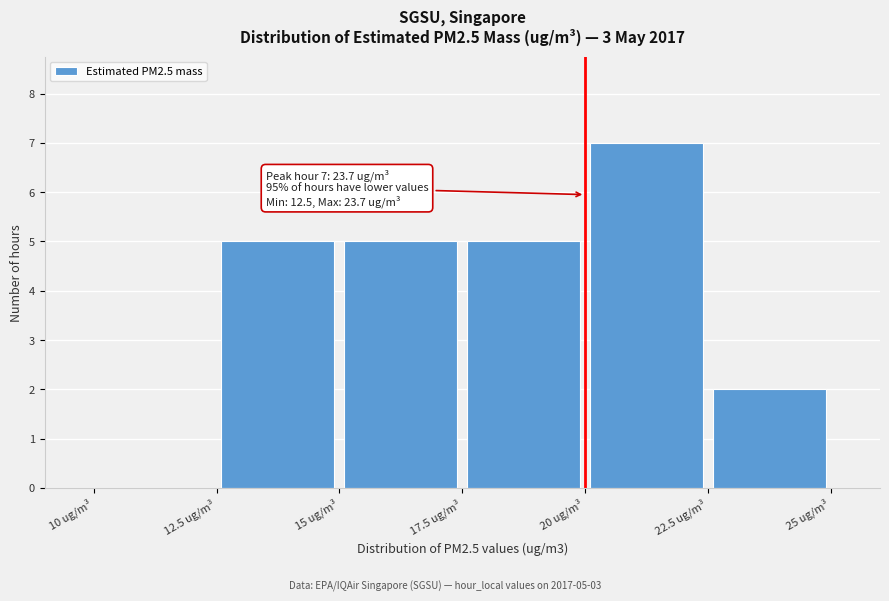

Which range on the x-axis has the tallest bar?

20.0 to 22.5